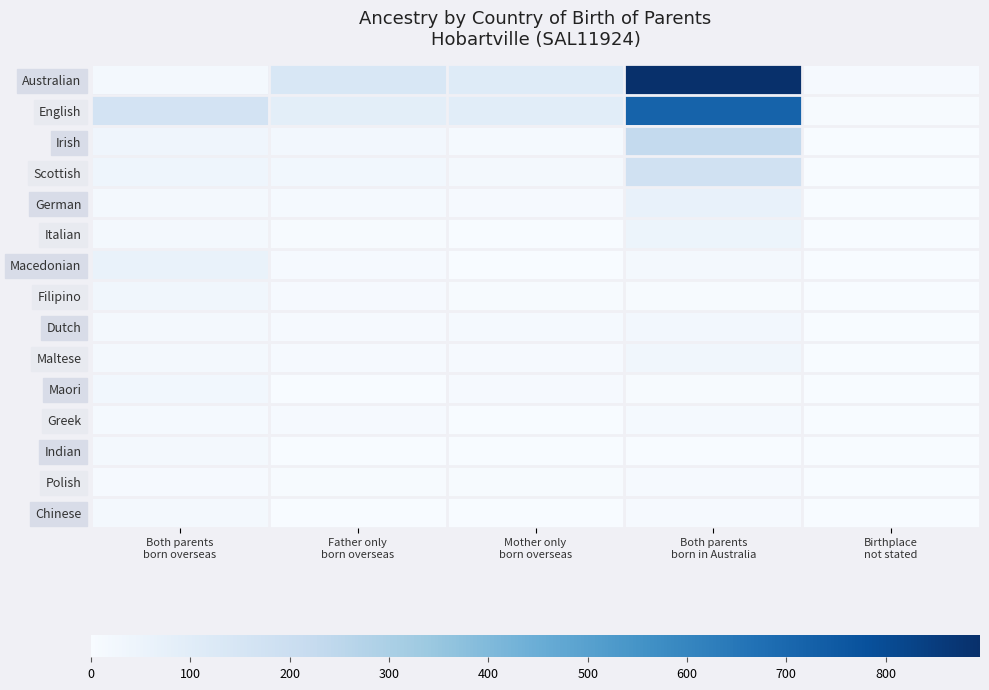

Rank the series at Birthplace not stated from highest to lowest value.

Australian, English, Irish, Scottish, German, Italian, Macedonian, Filipino, Dutch, Maltese, Maori, Greek, Indian, Polish, Chinese